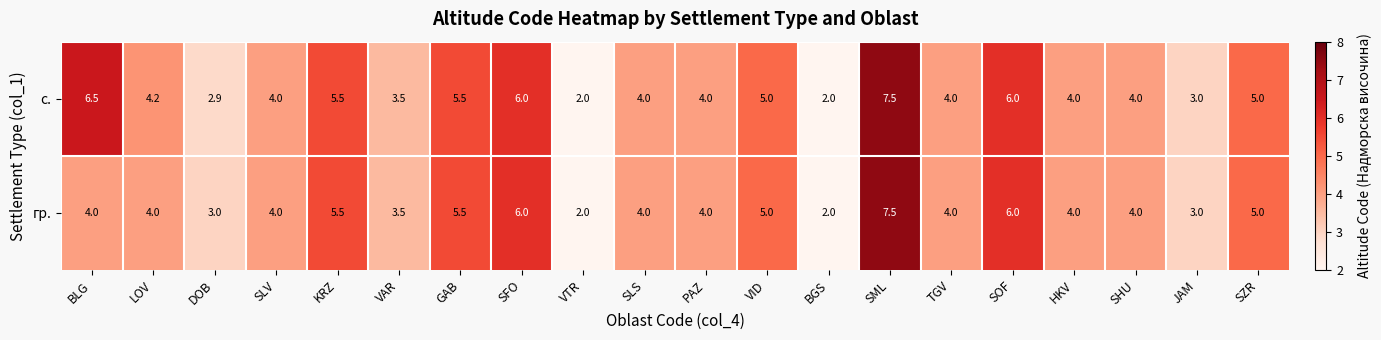

What value does the с. series have at JAM?

3.0